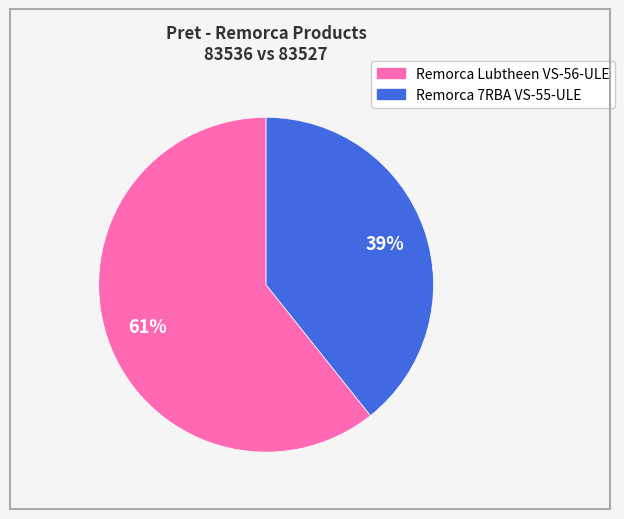

Does any single category account for the majority?

Yes